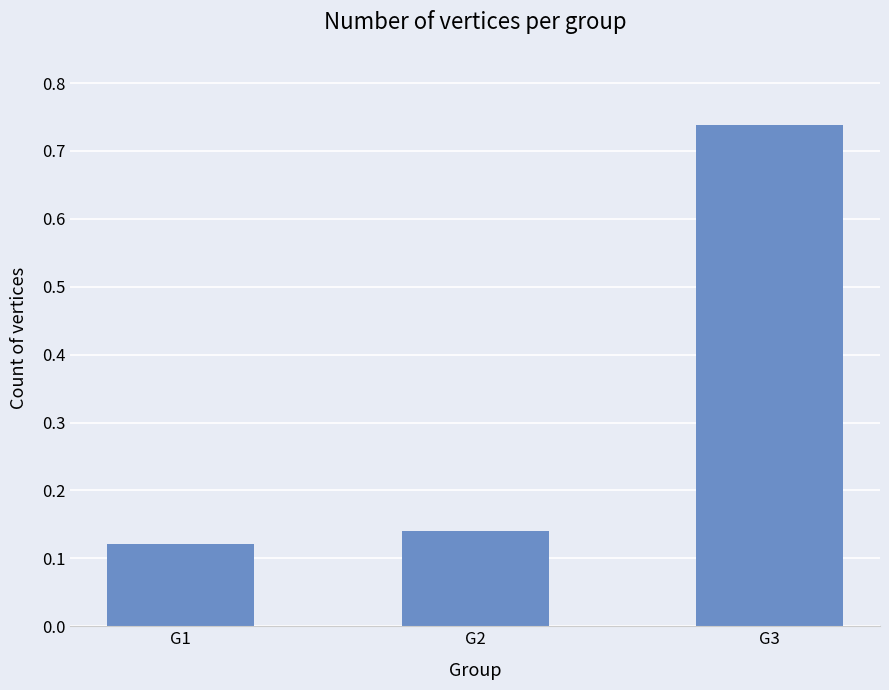

Is it true that the value at G1 is 0.2?

False